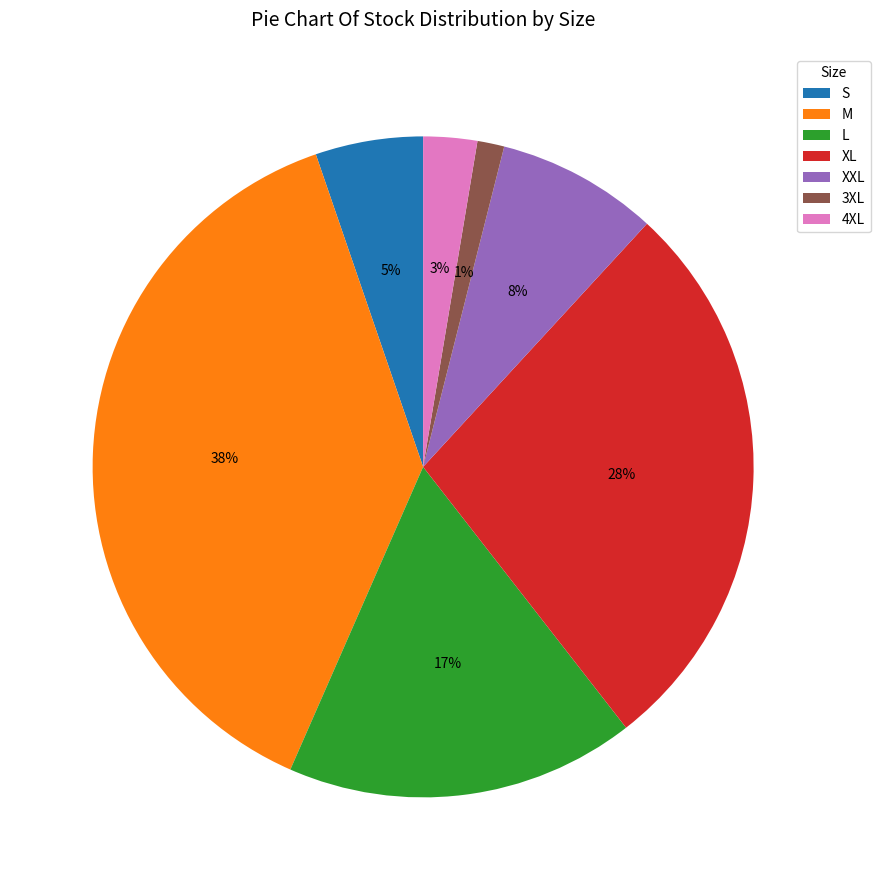

Count the number of slices in the pie.

7